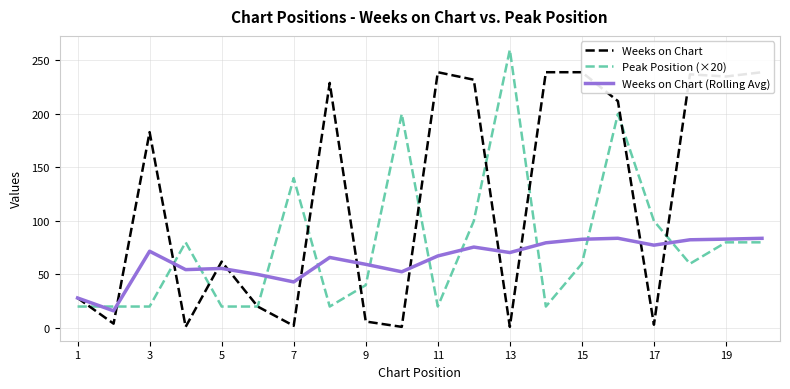

What is the sum of the Weeks on Chart (Rolling Avg) values at 15 and 19?

165.9